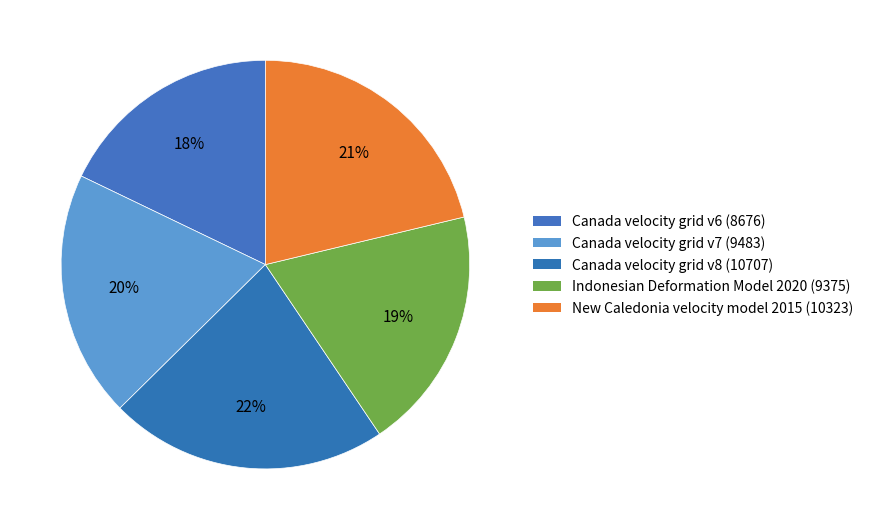

How many segments does this pie chart have?

5